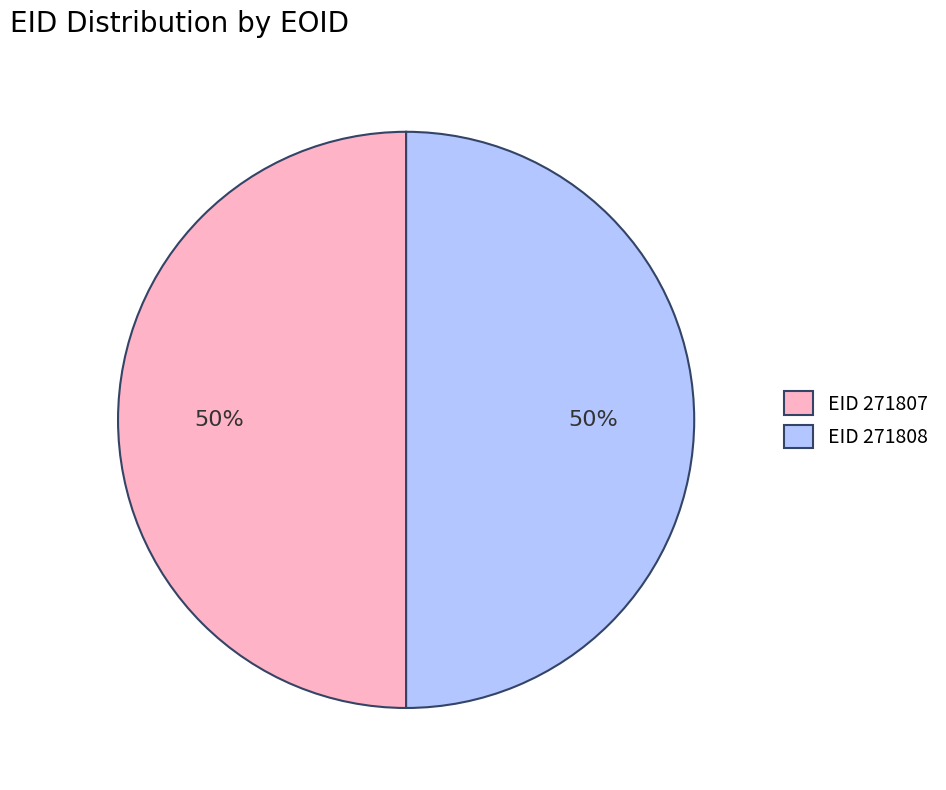

True or false: EID 271807 accounts for 58% of the total.

False